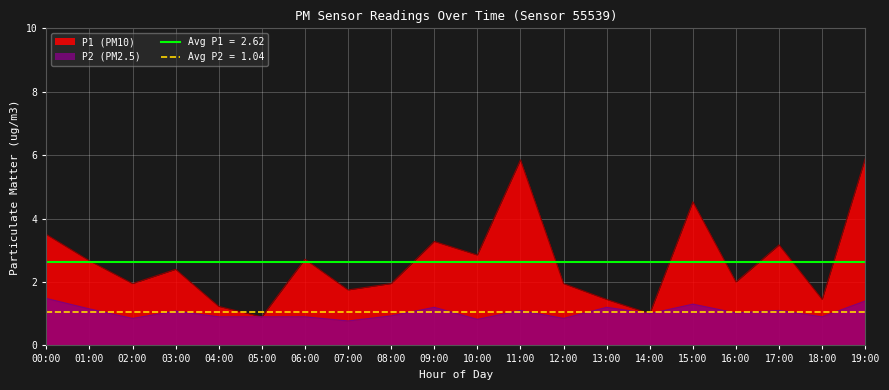

How many lines are shown in the chart?

2